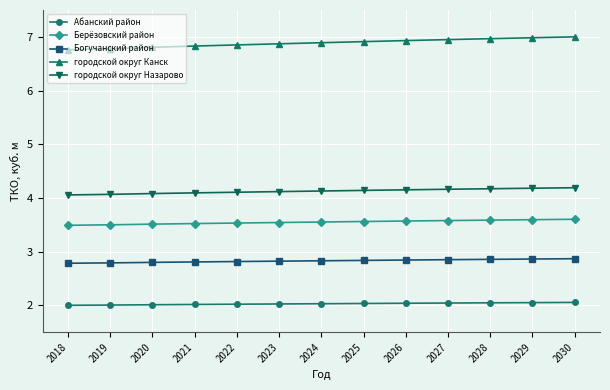

Is it true that городской округ Канск equals 4.1 at 2026?

False